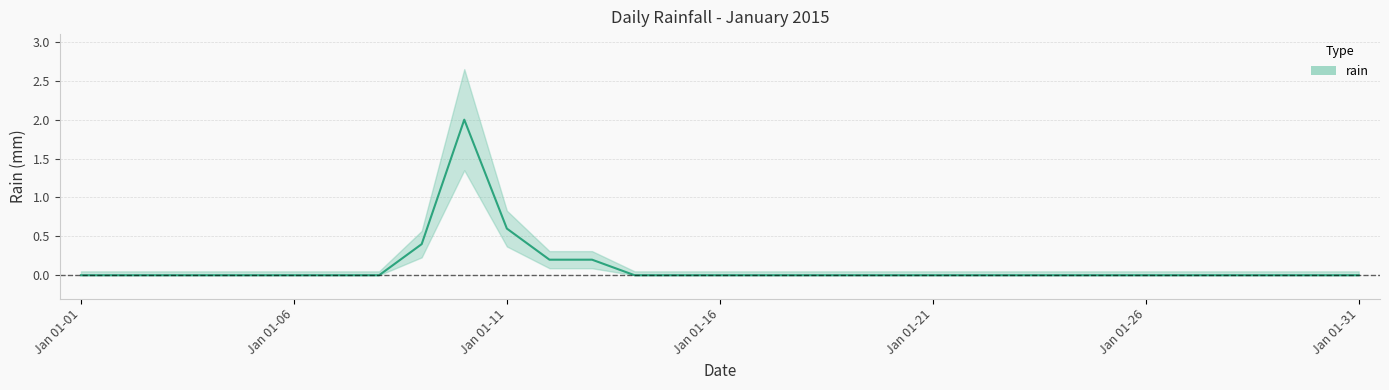

What is the maximum value shown in the chart?

2.0